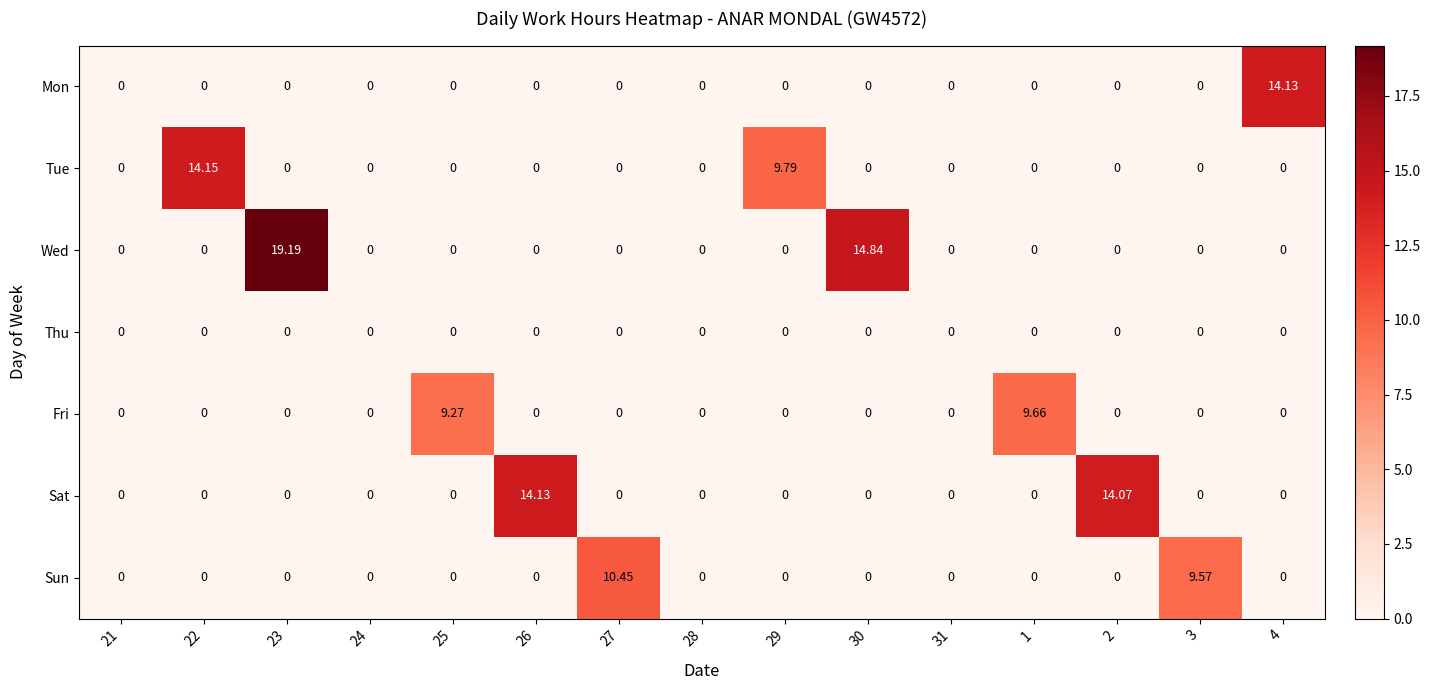

Which series has the largest range (max minus min)?

Wed